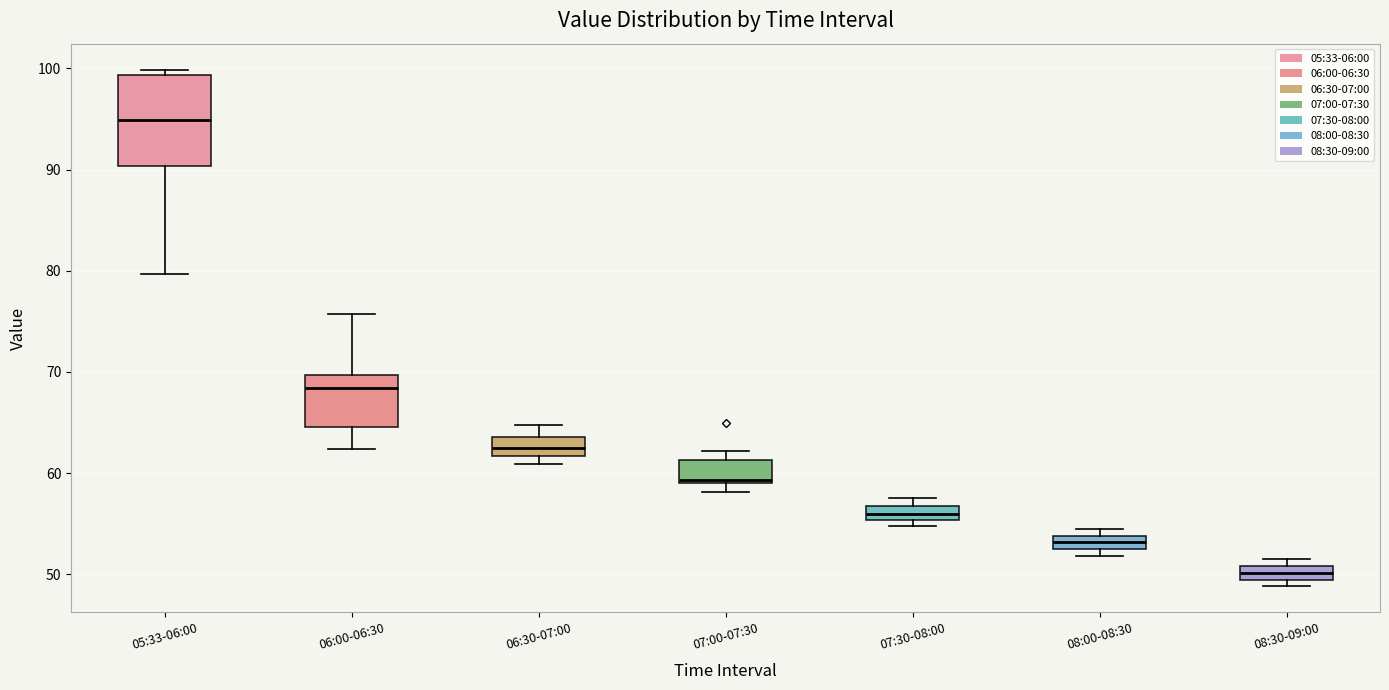

Where does the lower whisker of the box for 06:00-06:30 end on the y-axis? The values are not printed on the chart, so give them approximately, as read against the axis.

62